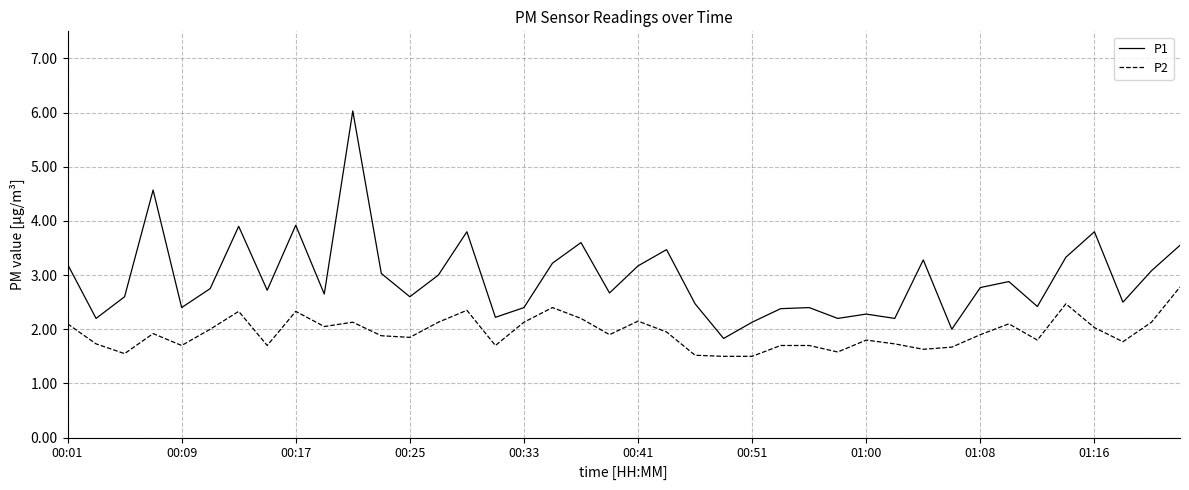

Which series has the largest total across all categories?

P1